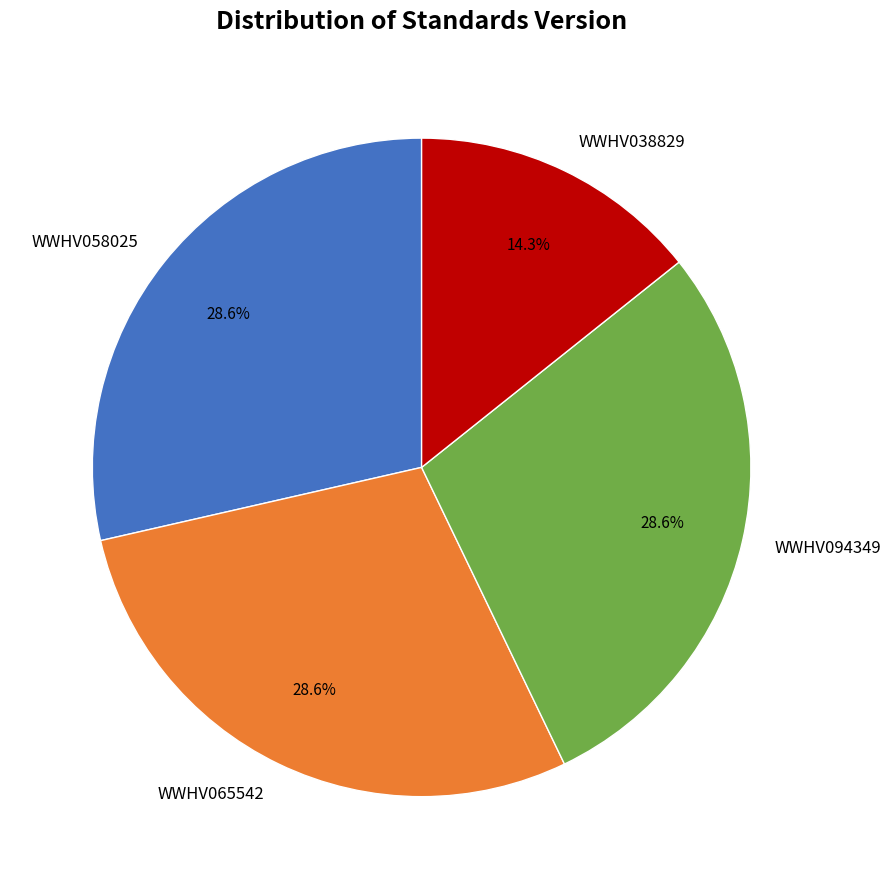

Is there any slice that represents more than half of the pie?

No